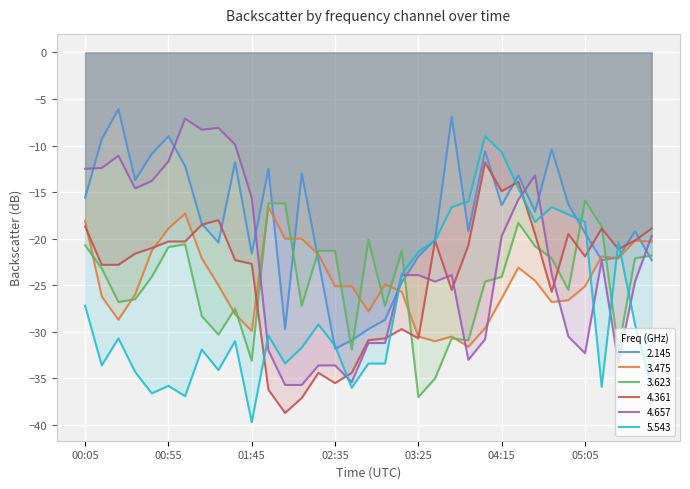

What is the sum of the 2.145 values at 04:25 and 01:25?

-33.6